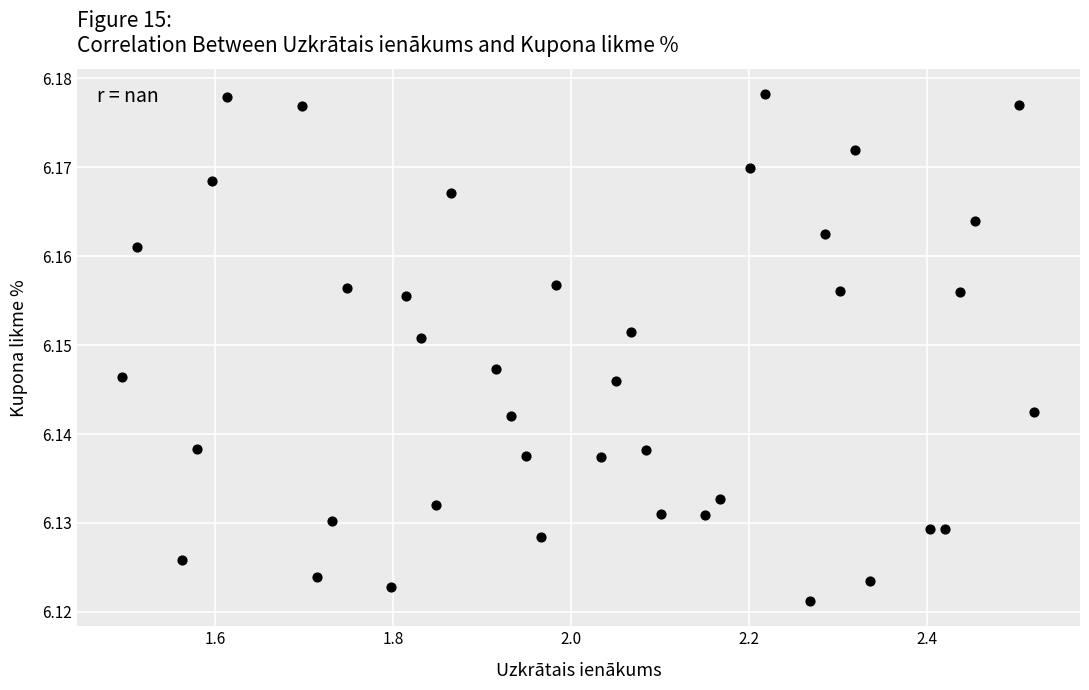

What is the range of X values (max minus min)?

1.0